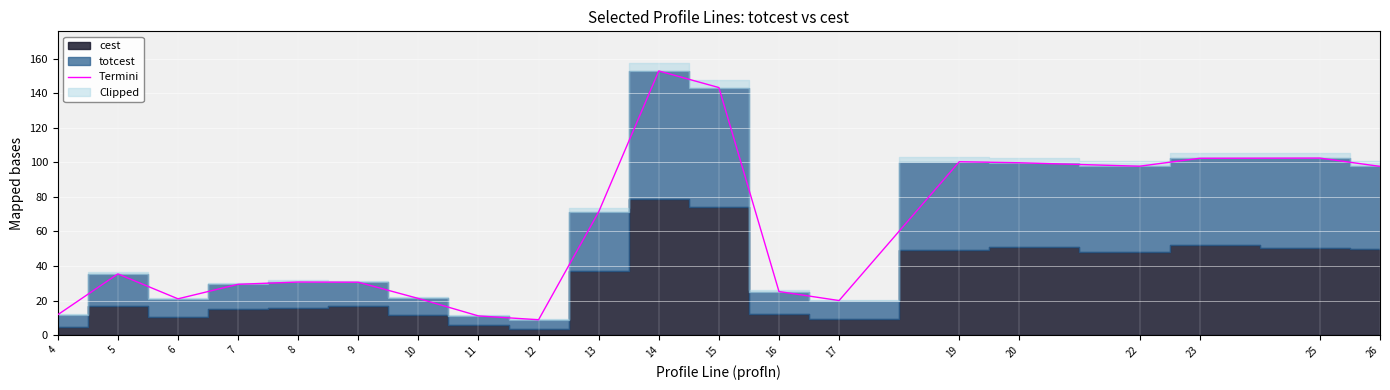

At which label is the value closest to 80?

13